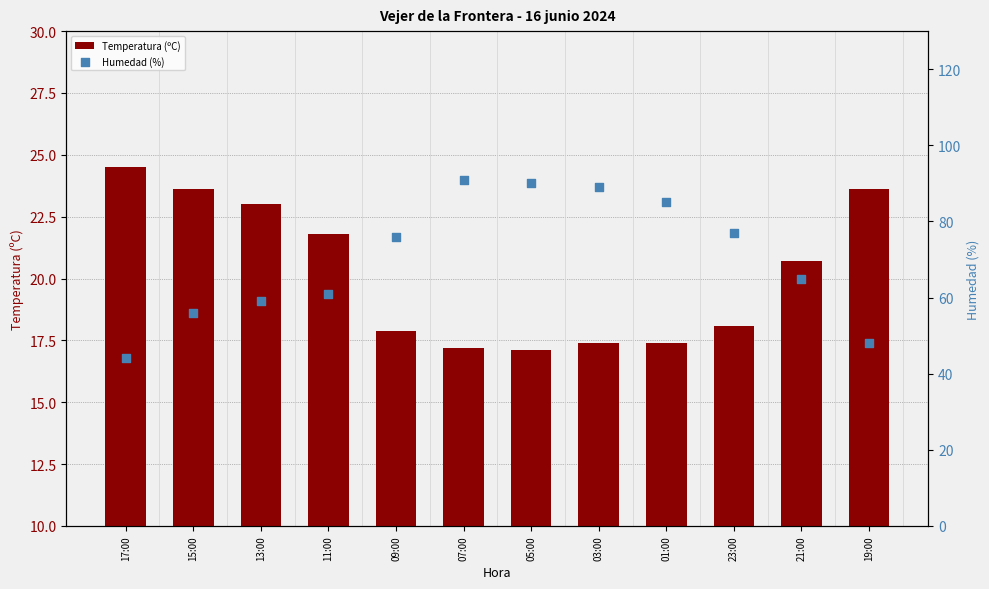

At how many categories does at least one series exceed 18?

12